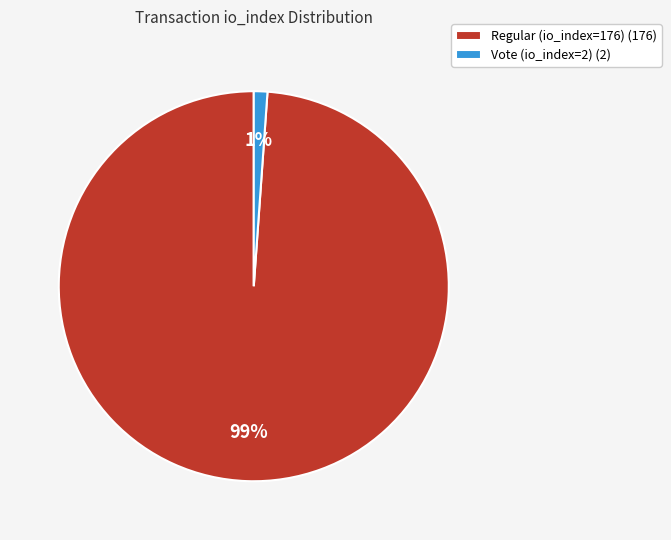

To the nearest percent, what is the combined percentage of Vote (io_index=2) and Regular (io_index=176)?

100%